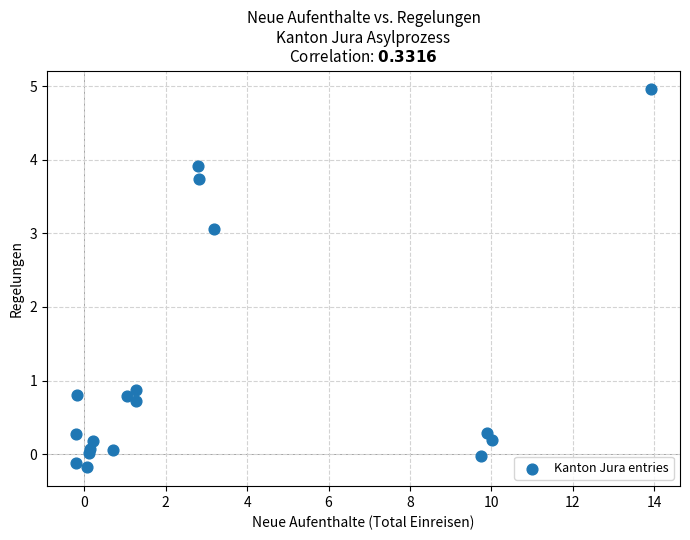

What Y value in the scatter plot is closest to 2?

3.1